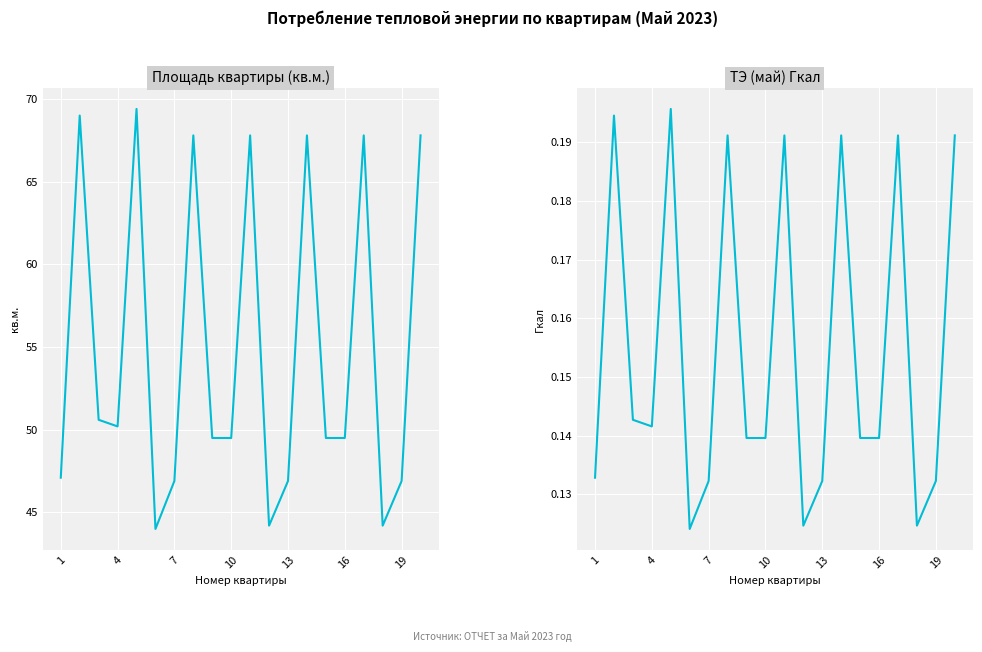

Which series has the largest range (max minus min)?

Площадь квартиры (кв.м.)